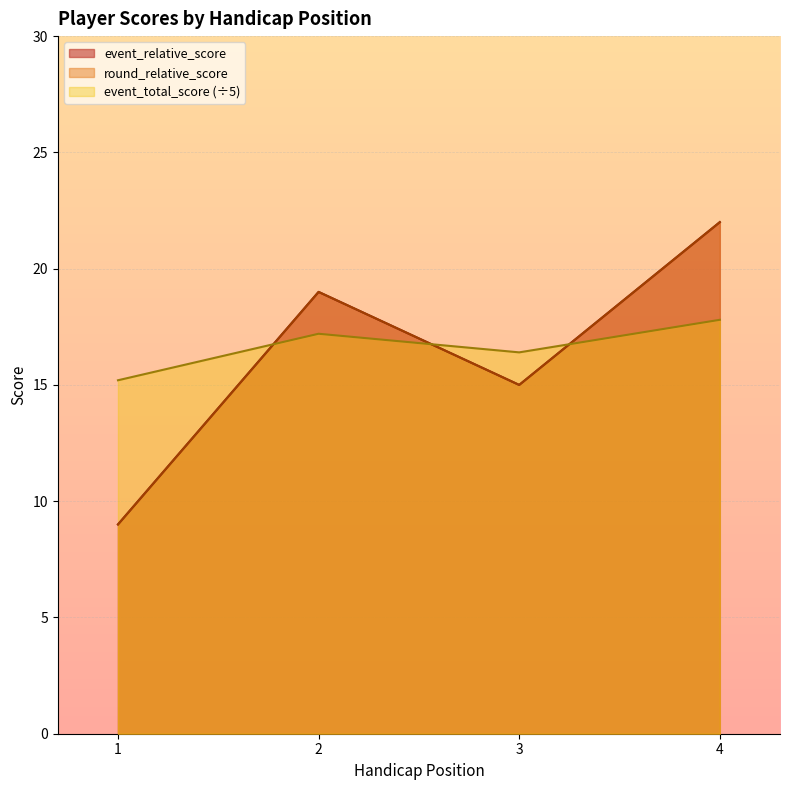

What is the highest value of the round_relative_score series?

17.8